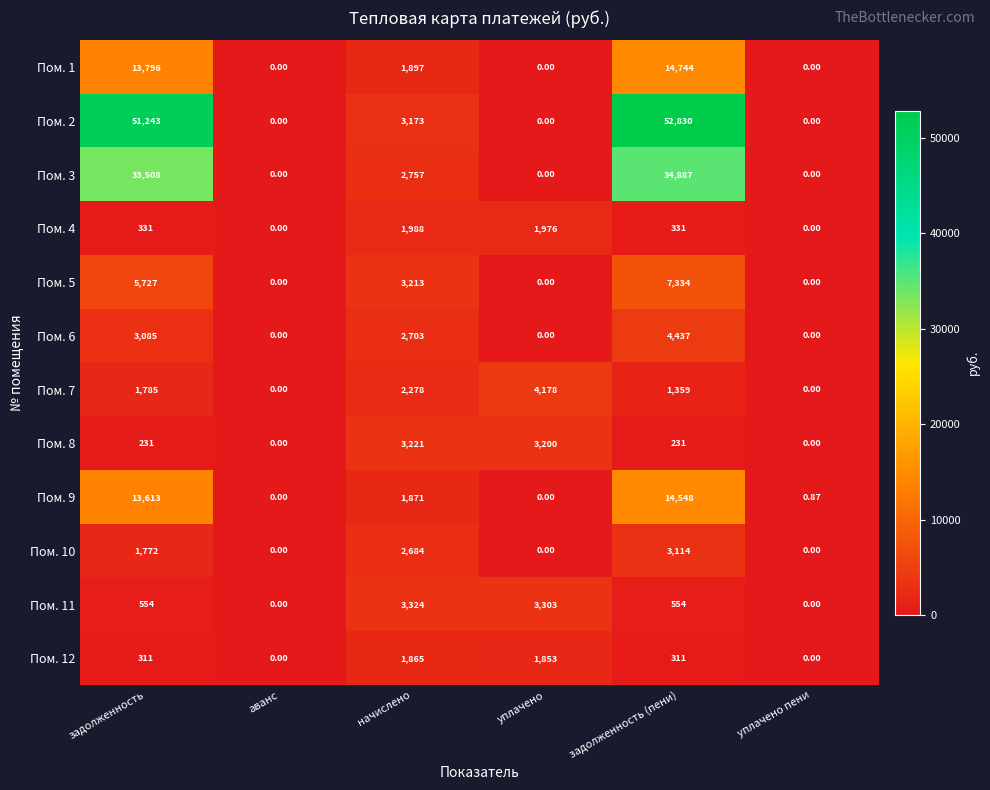

What is the spread (max minus min) of values at задолженность?

51012.0